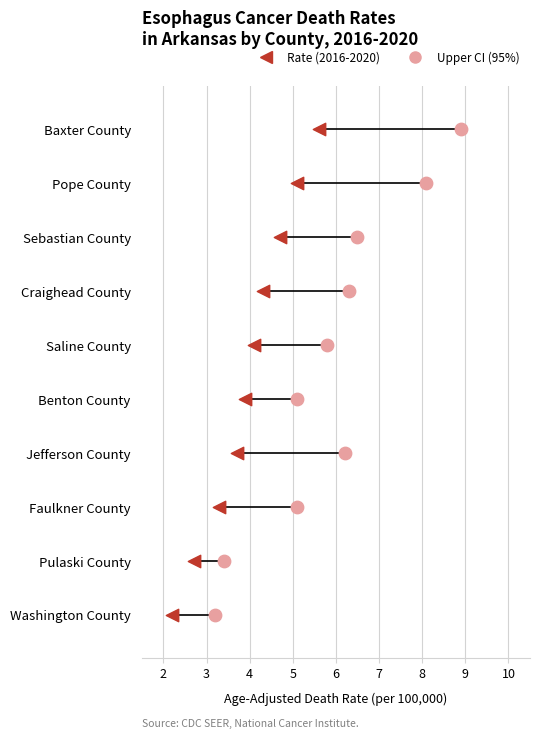

Which series has the largest total across all categories?

Upper CI (95%)